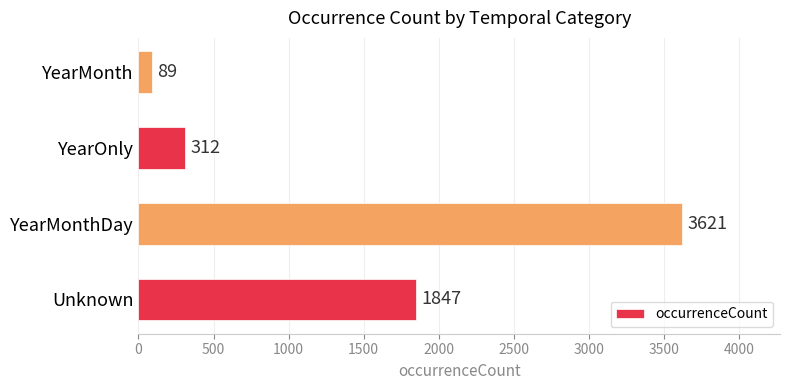

The value at YearMonth is 89. True or false?

True